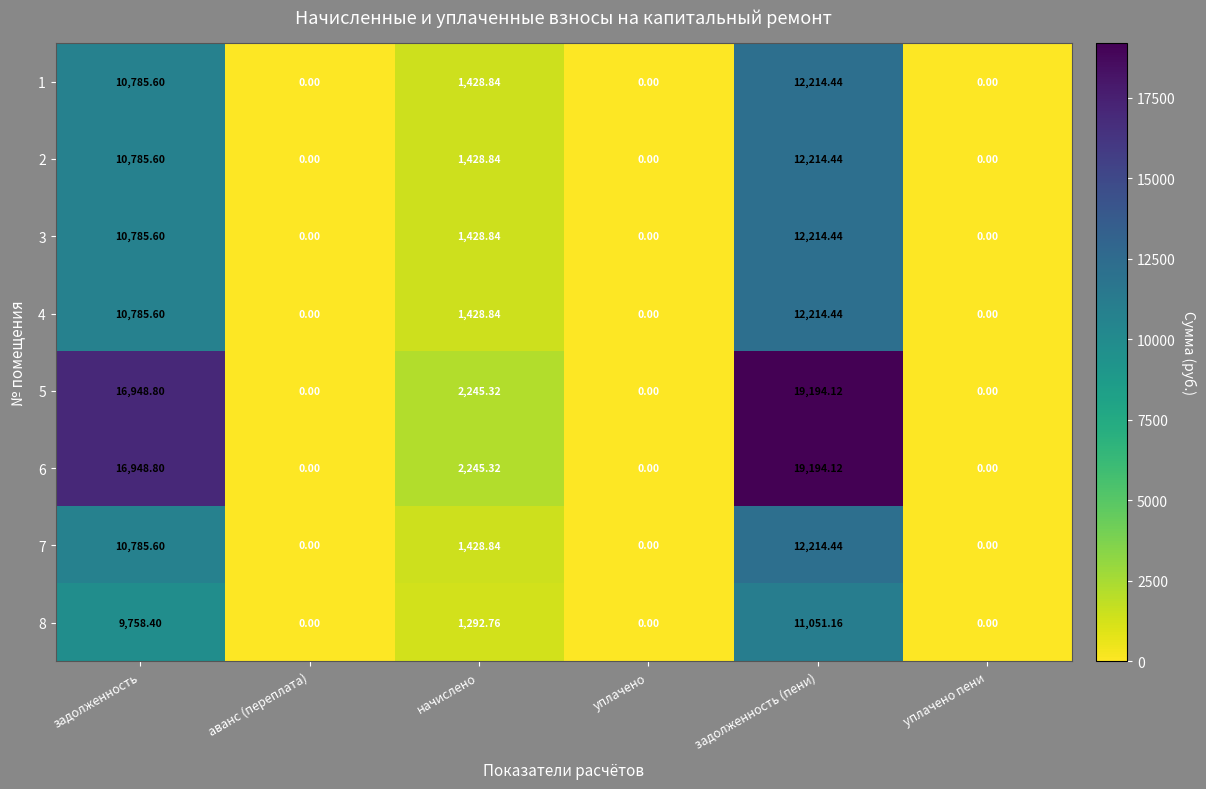

At which category does the chart reach its peak across all series?

задолженность (пени)